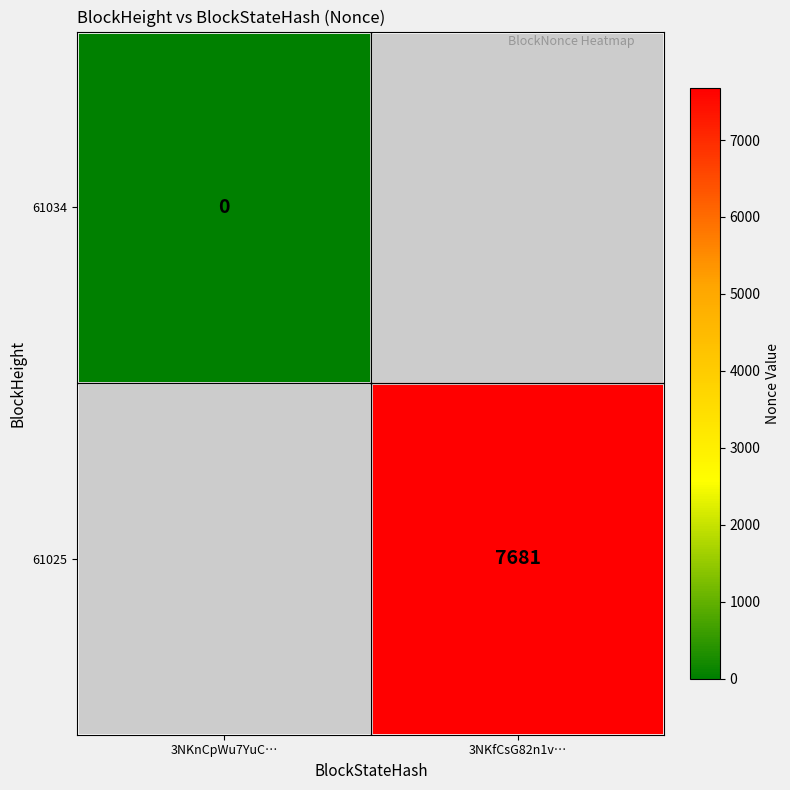

At how many categories does at least one series exceed 3944?

1